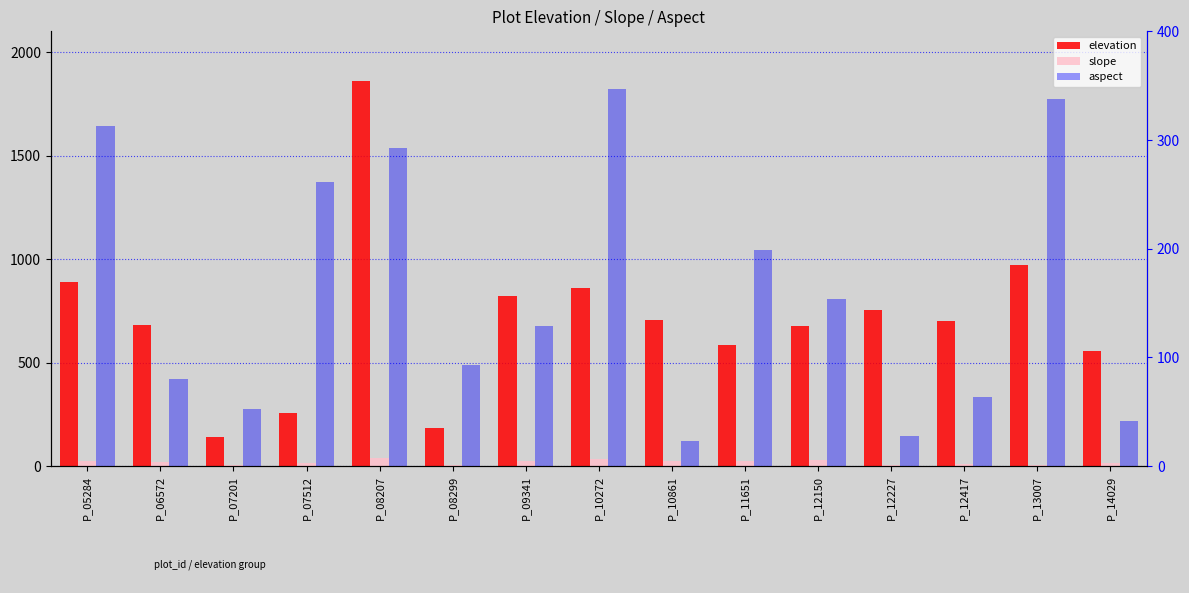

At how many categories does at least one series exceed 1003?

1